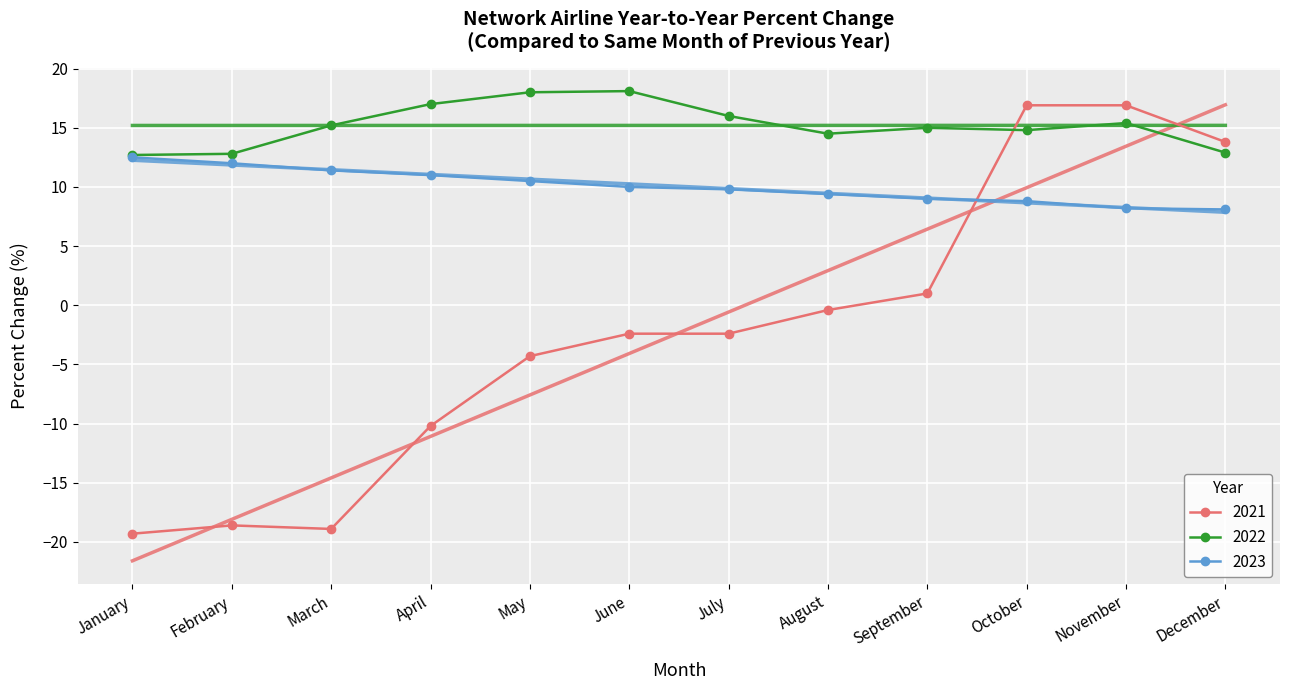

Is it true that 2022 equals 12.8 at February?

True